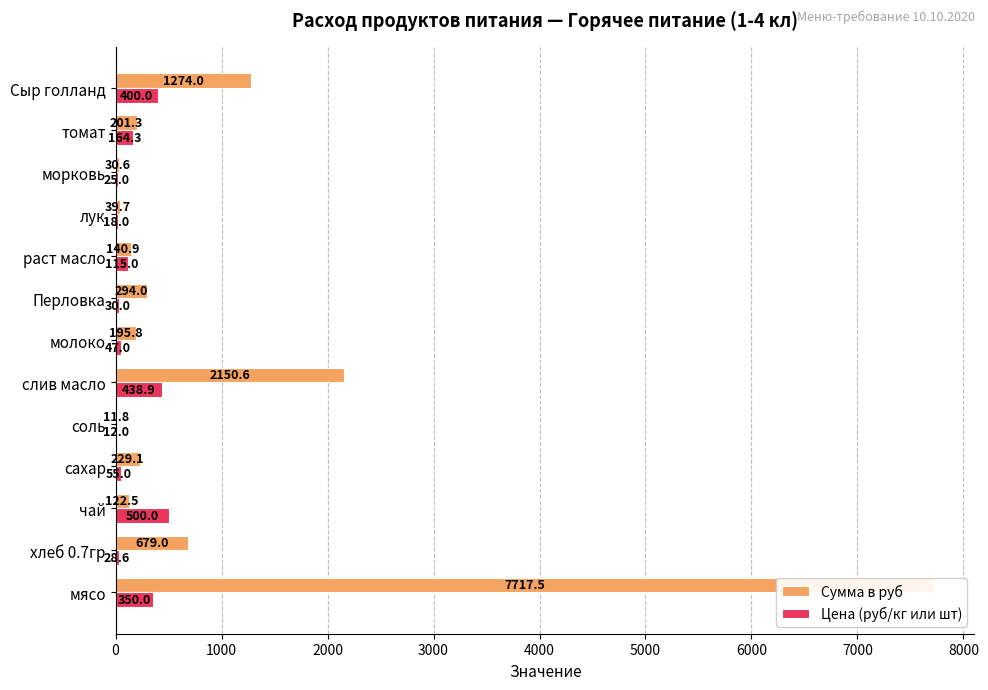

List the series in order of their peak value, lowest first.

Цена (руб/кг или шт), Сумма в руб